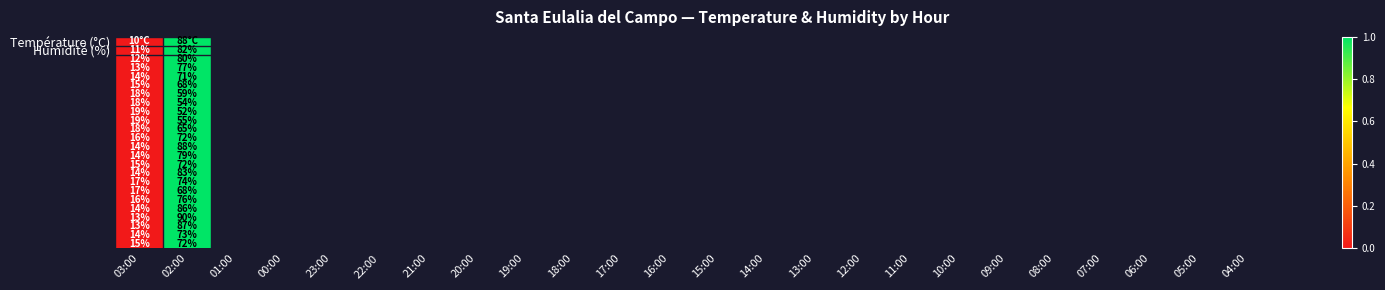

Which category has the highest value across all series?

02:00